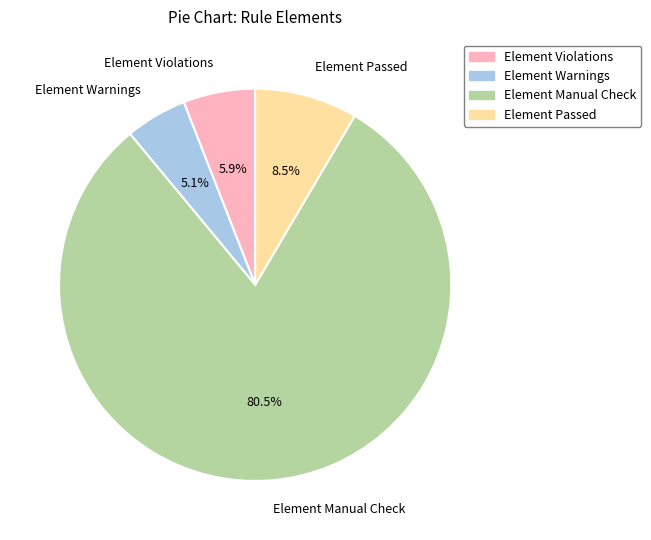

How many slices are in this pie chart?

4